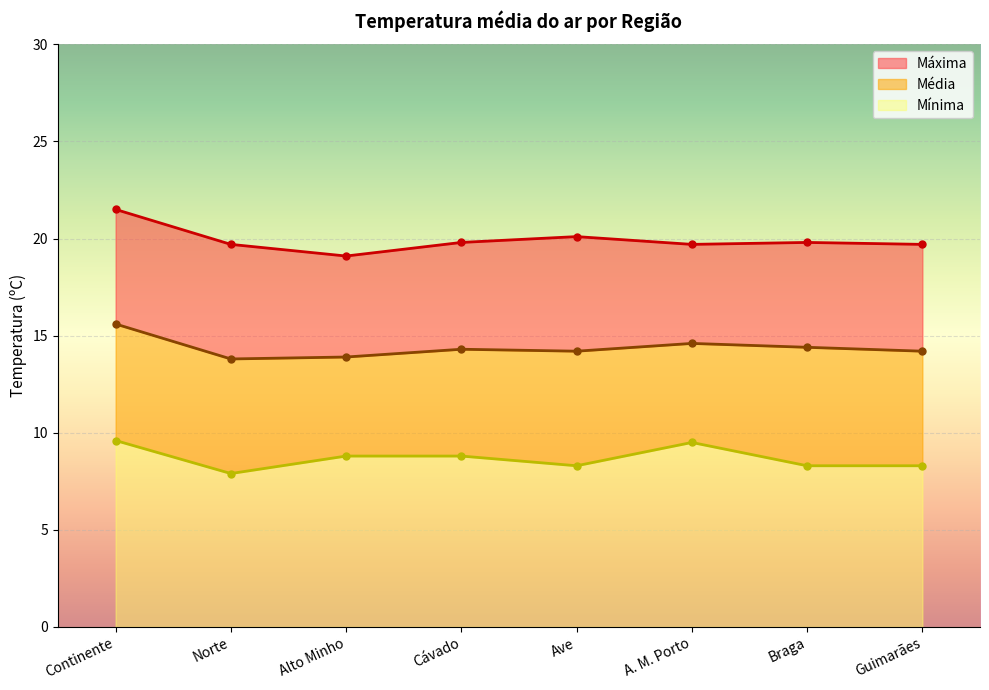

At which label is Máxima closest to 20?

Ave